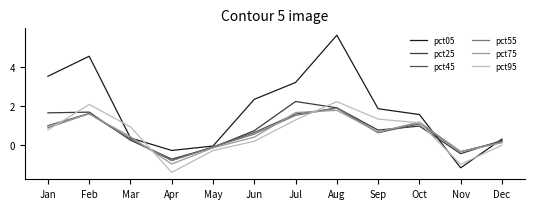

Which series has the largest total across all categories?

pct05